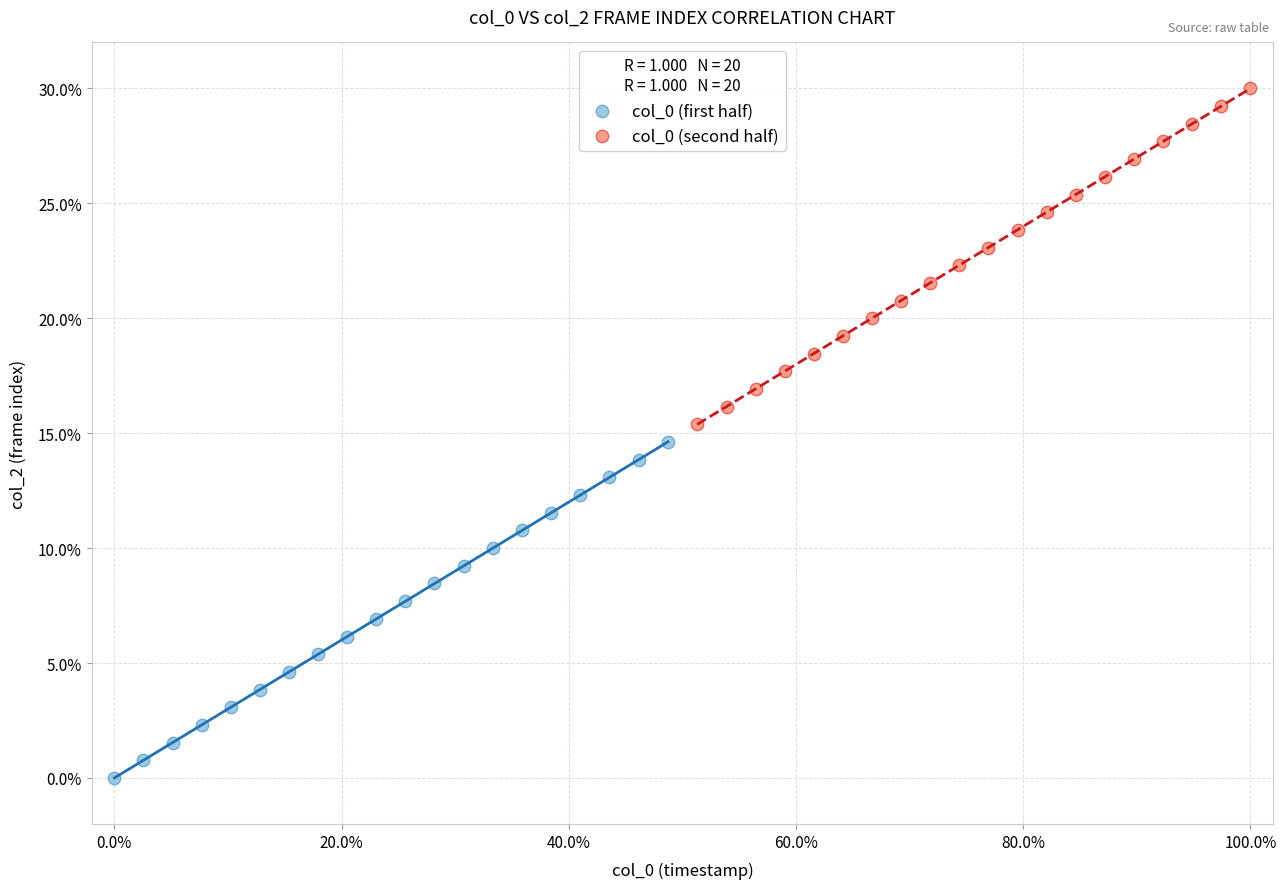

Which series reaches the maximum Y coordinate?

col_0 (second half)